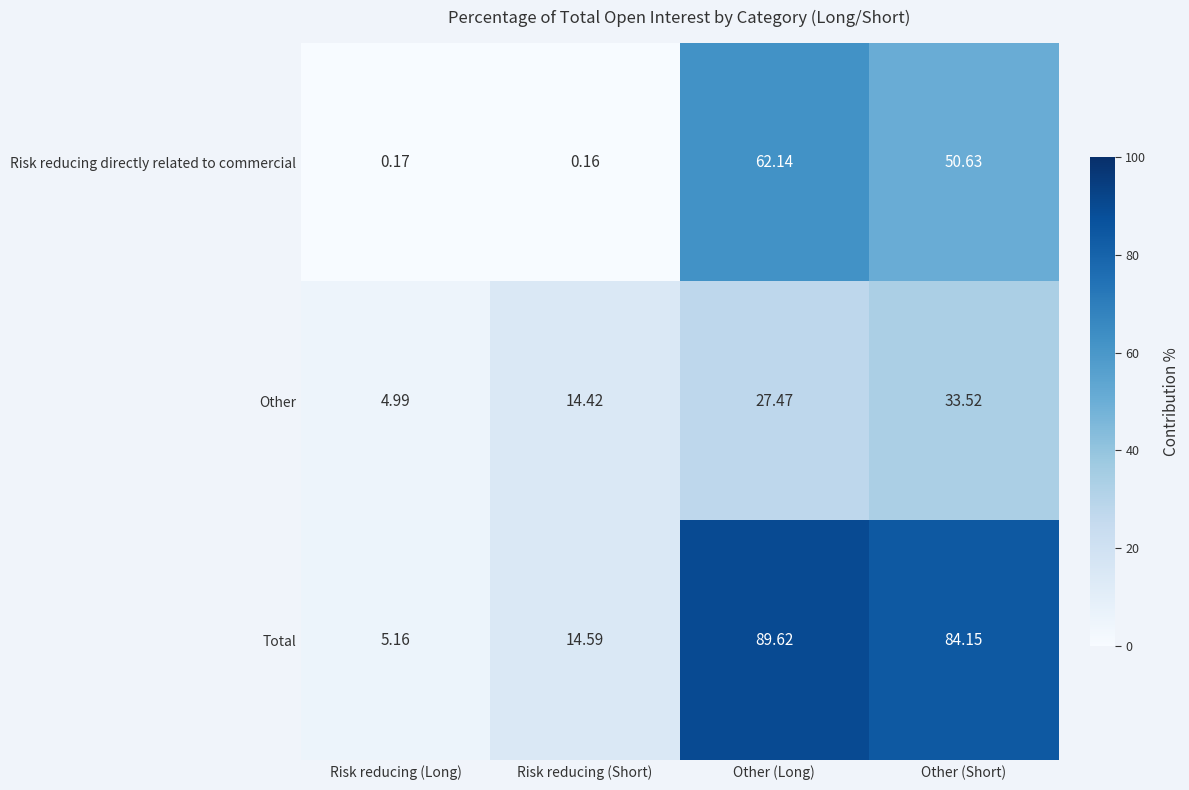

Which series changed the most between Other (Long) and Other (Short)?

Risk reducing directly related to commercial